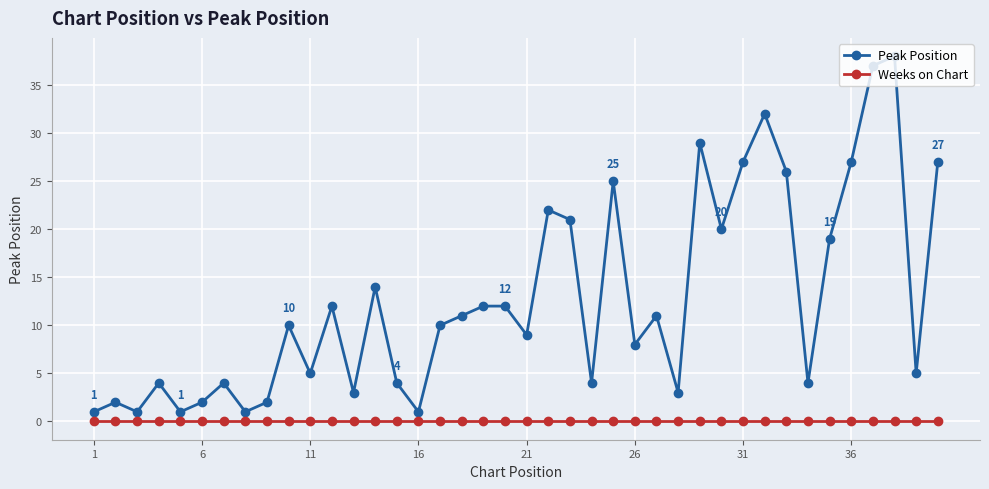

What is the maximum value shown in the chart?

38